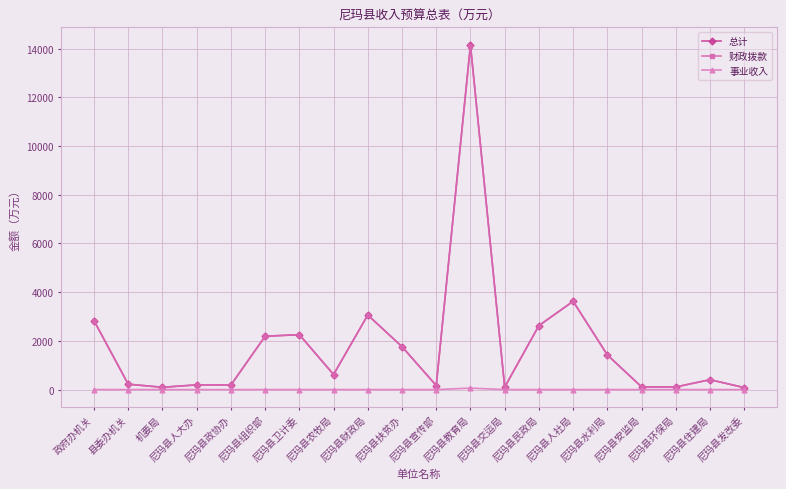

What is the lowest value of the 财政拨款 series?

80.8